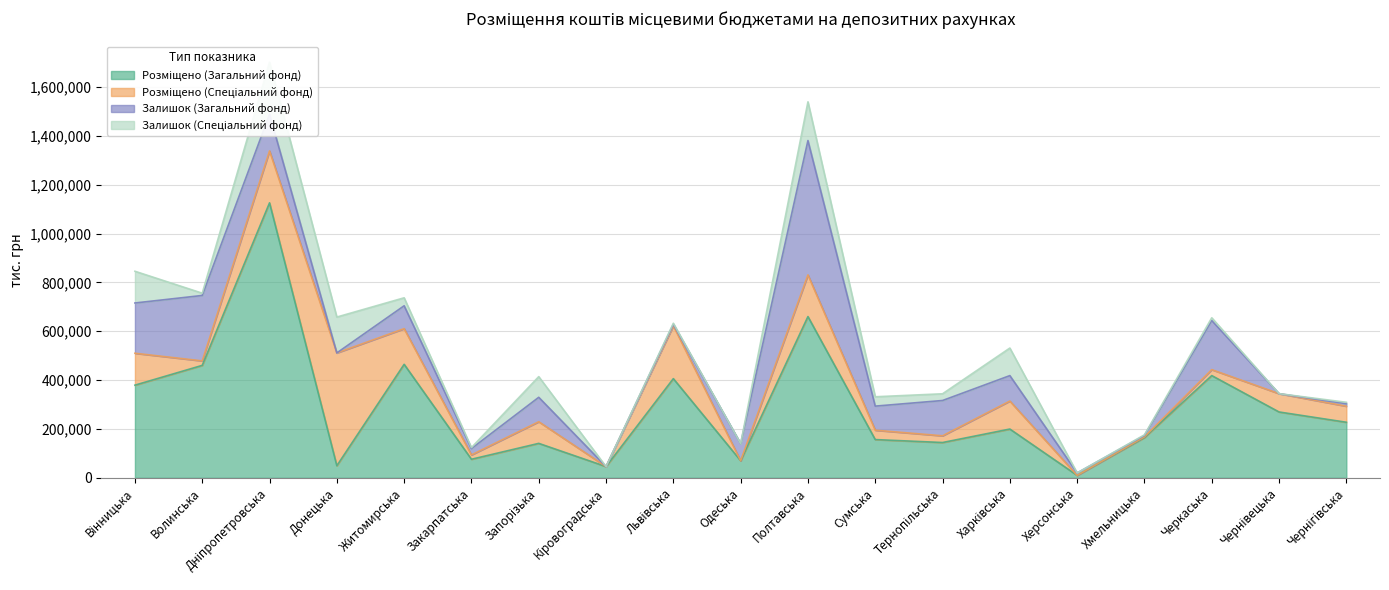

Which has a higher value, Херсонська or Донецька?

Донецька